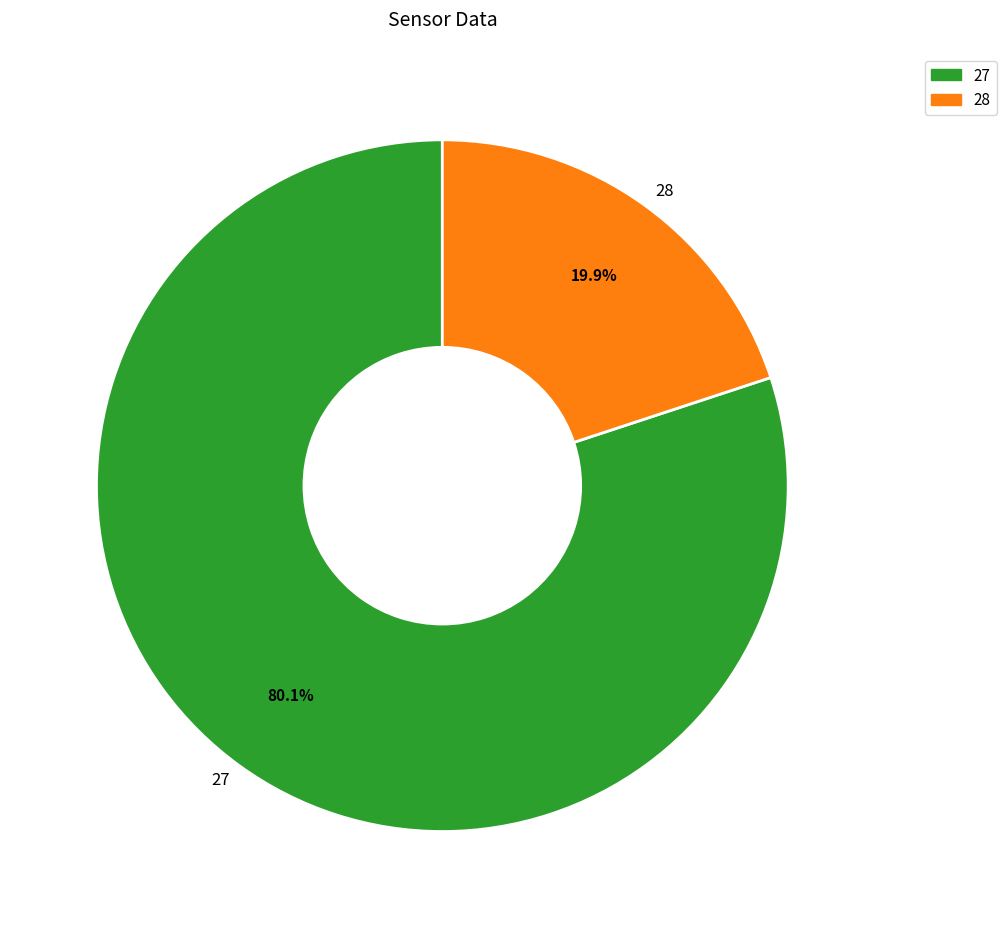

Does 27 account for over 50% of the chart?

Yes